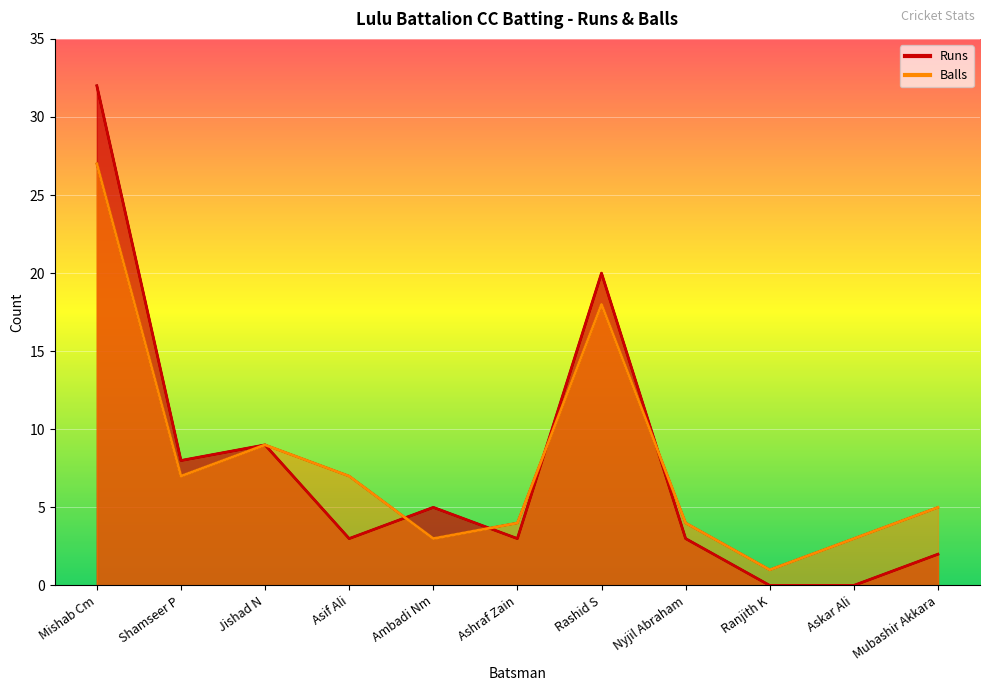

How many interior local peaks does the Balls series have?

2